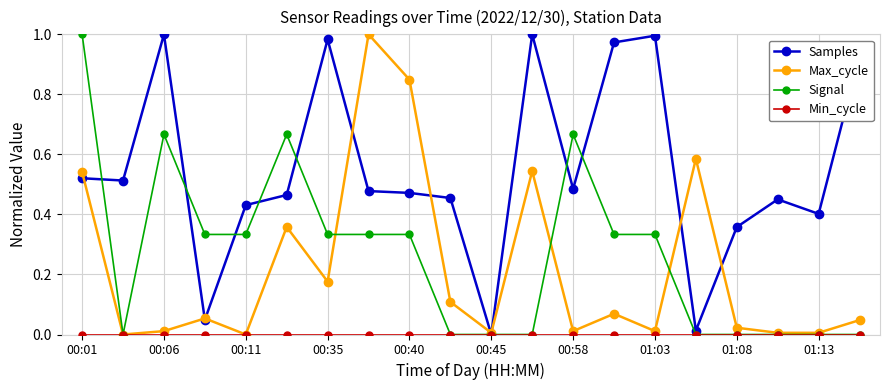

Which series has the largest total across all categories?

Samples